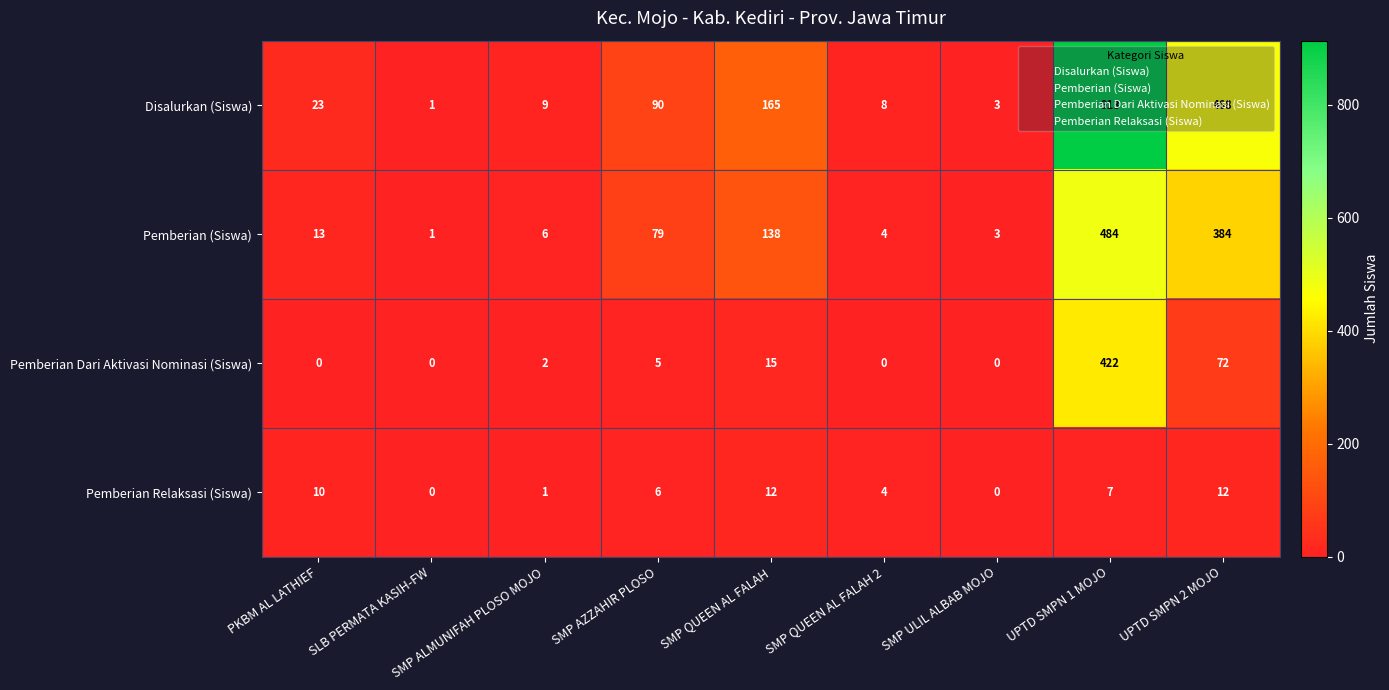

What is the approximate value of Pemberian (Siswa) at SMP QUEEN AL FALAH 2?

4